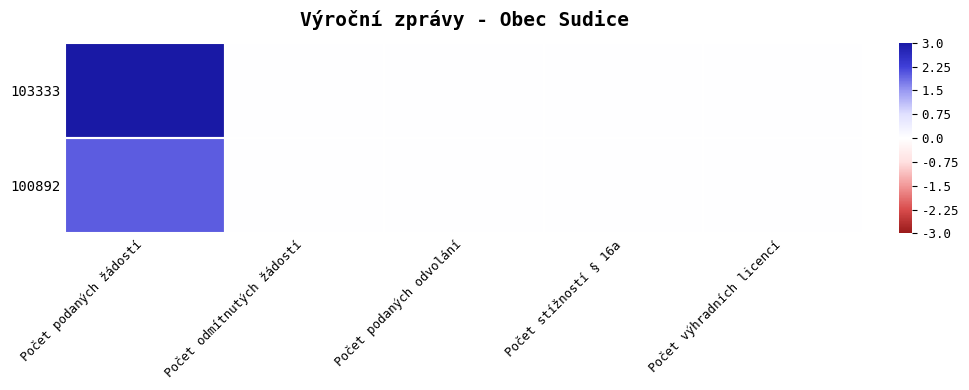

At how many categories does at least one series exceed 1?

1